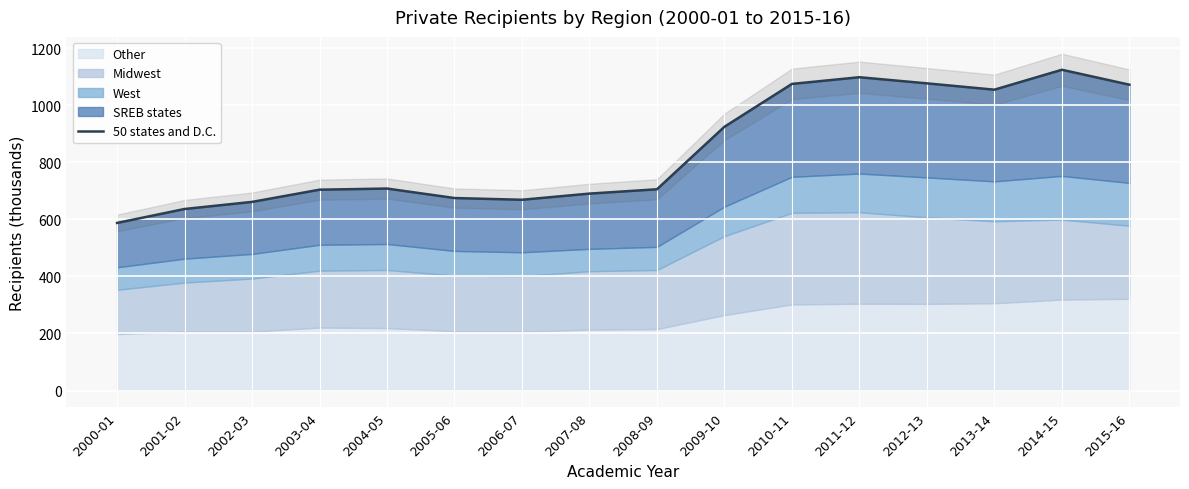

What is the value of the 15th point from the left?

1124.7